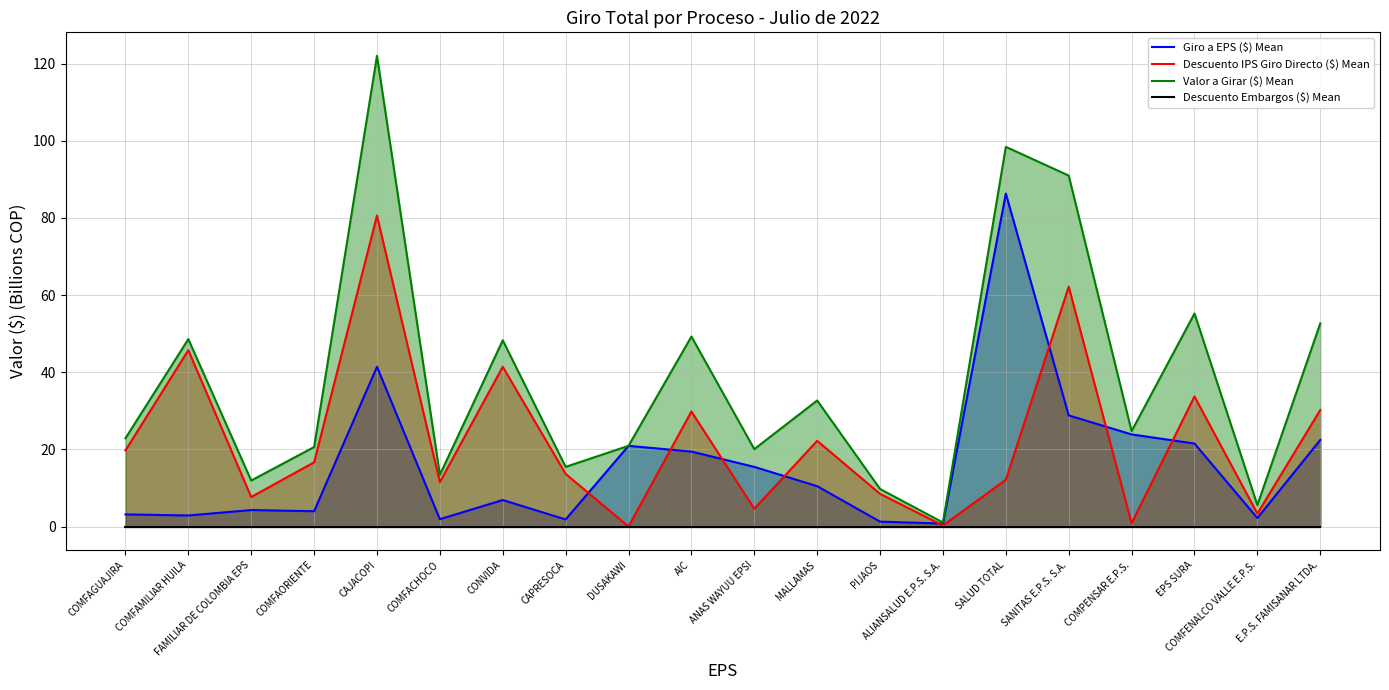

What is the value of the Giro a EPS ($) Mean point at the 3rd from the left?

4.3